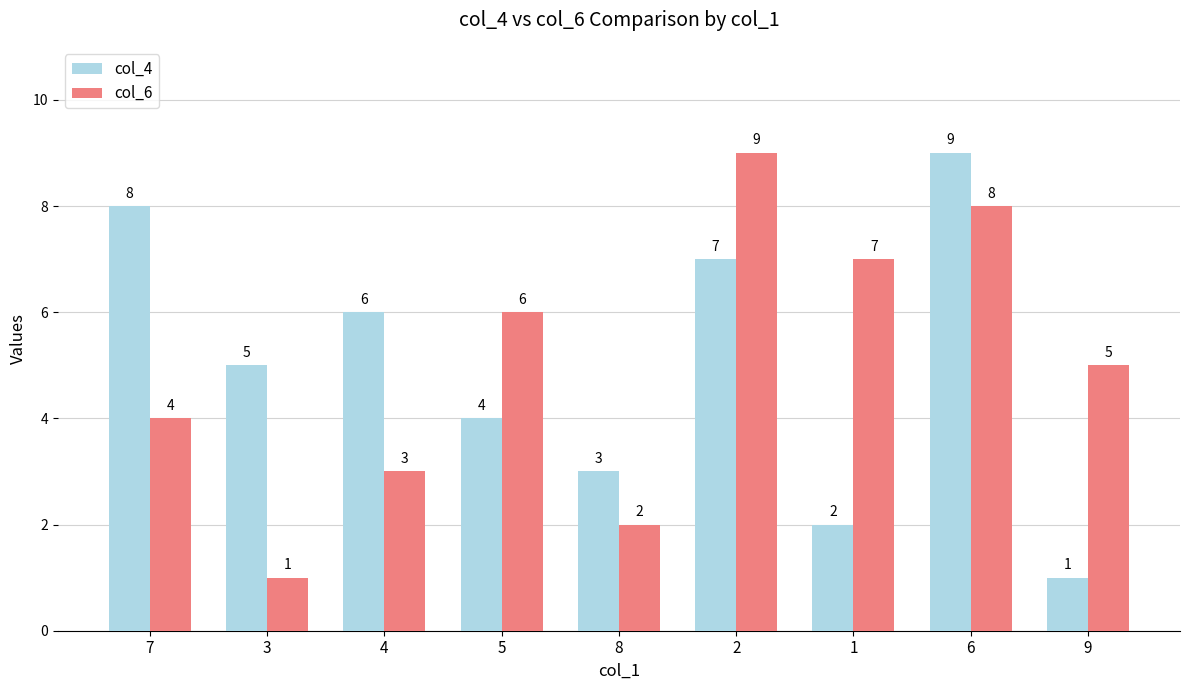

What position from the right is 7?

9